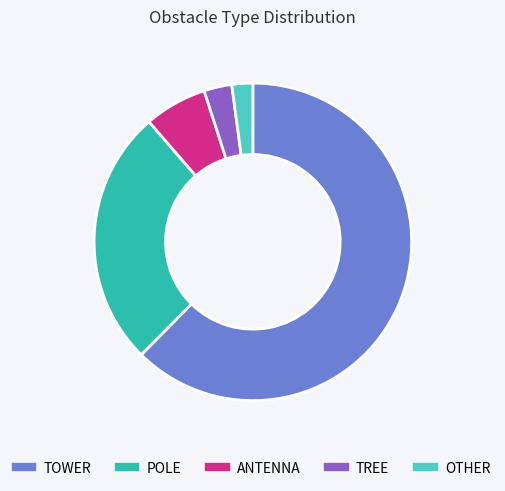

The POLE slice represents 26% of the pie. True or false?

True